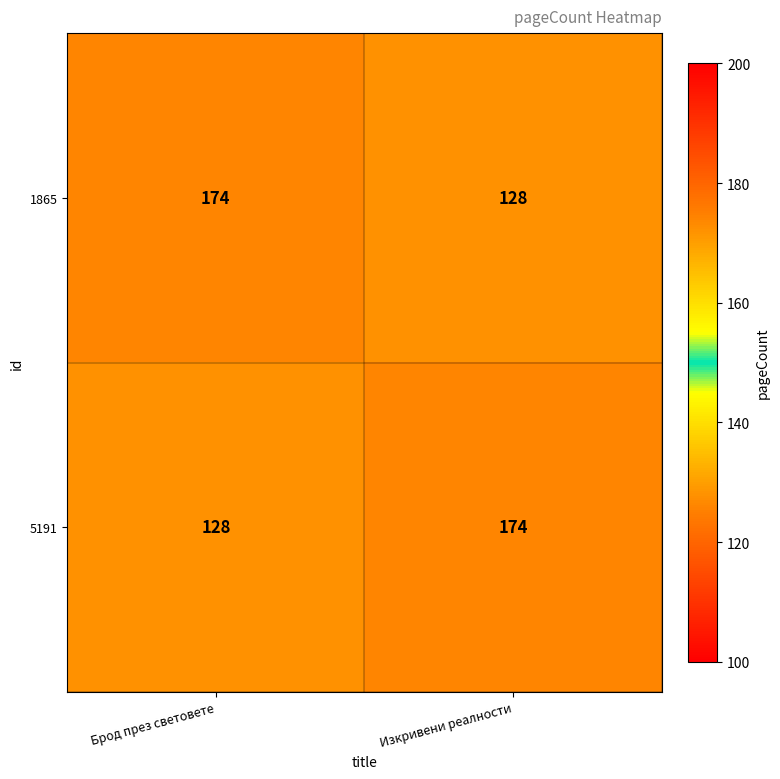

How many data points does each series have?

2